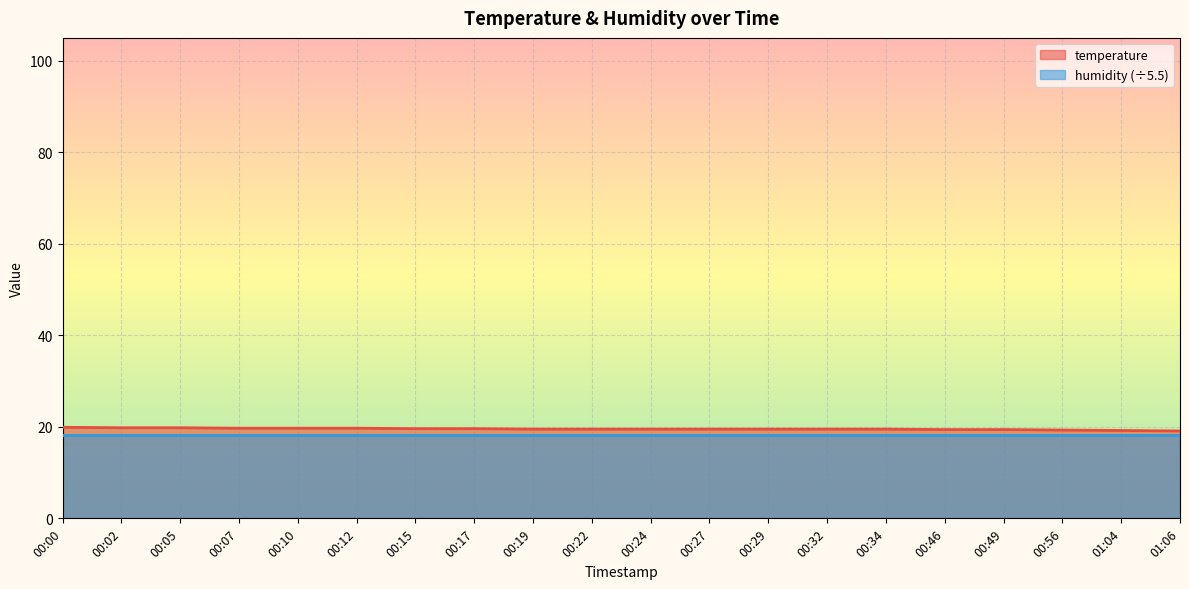

Reading left to right, transcribe all the data shown in this chart.

19.9	19.8	19.8	19.7	19.7	19.7	19.6	19.6	19.5	19.5	19.5	19.5	19.5	19.5	19.5	19.4	19.4	19.3	19.2	19.1